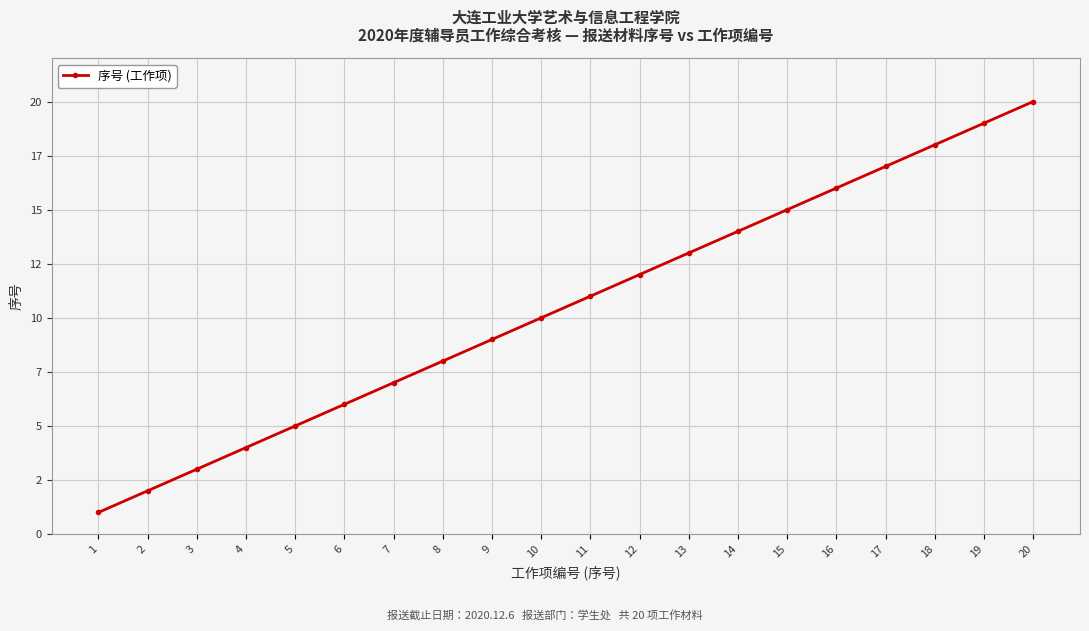

Is this an area chart (filled region under the line)?

No